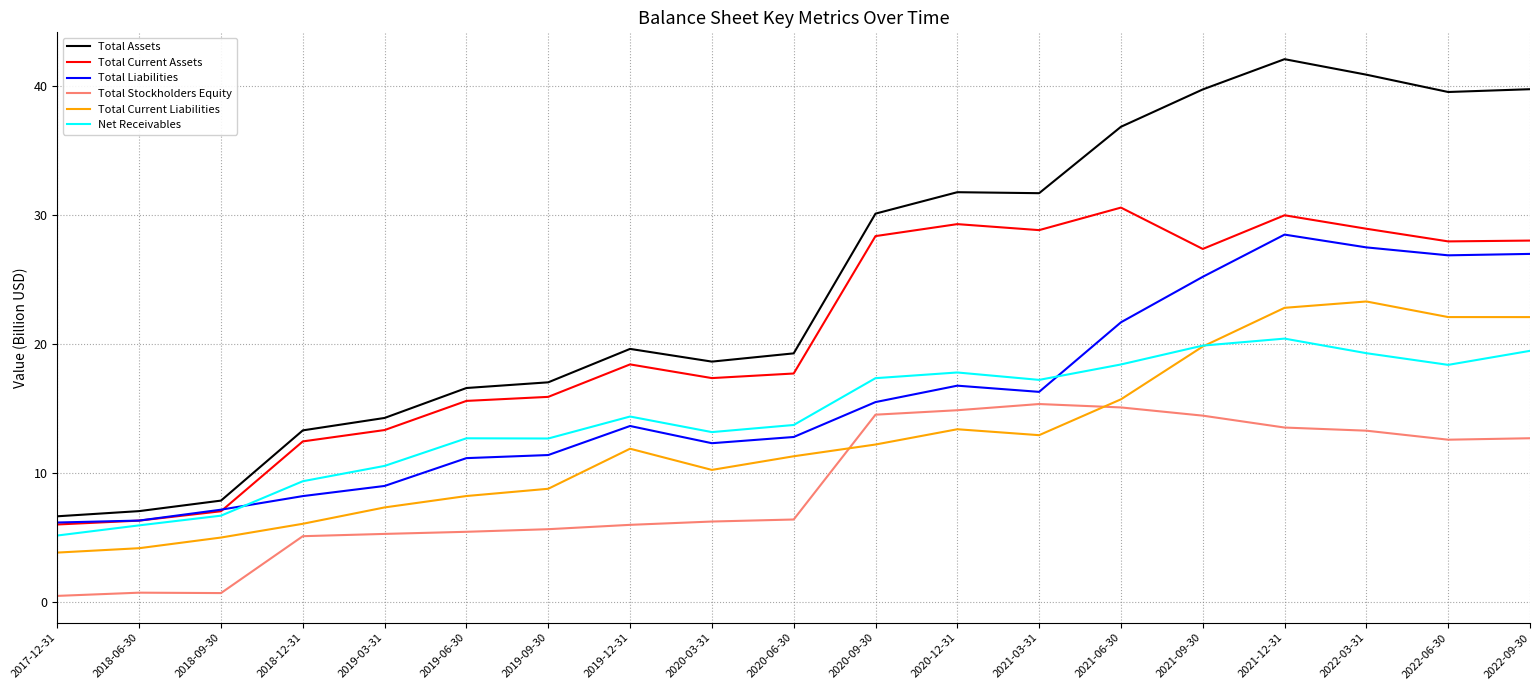

Between 2021-06-30 and 2022-09-30, which series saw the biggest shift?

Total Current Liabilities